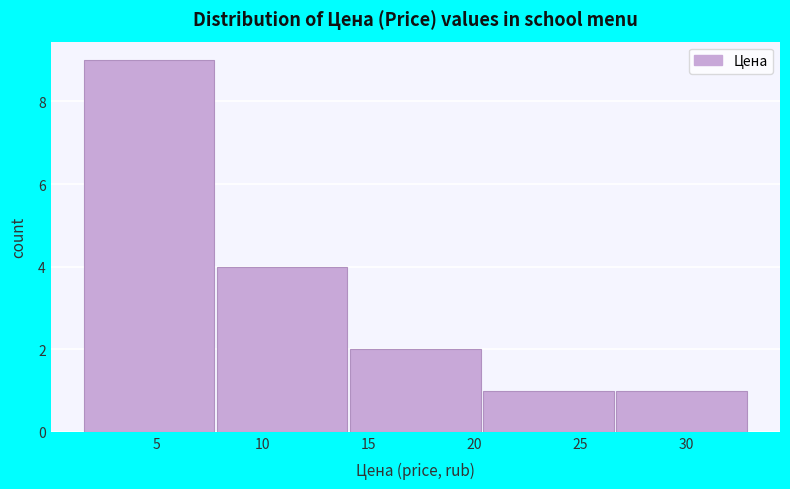

Which range on the x-axis has the tallest bar?

1.5 to 8.0